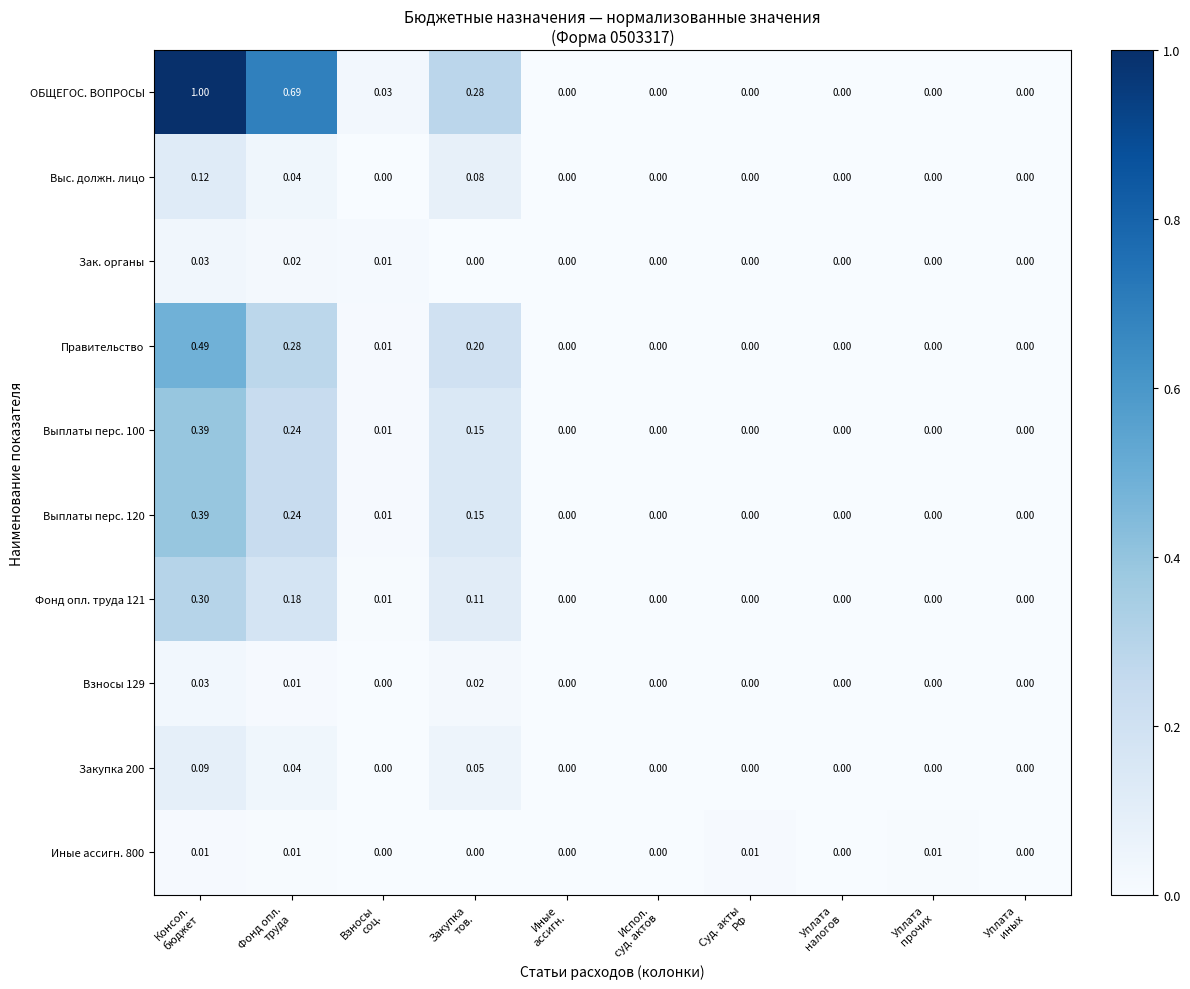

Which series has the widest spread of values?

ОБЩЕГОС. ВОПРОСЫ